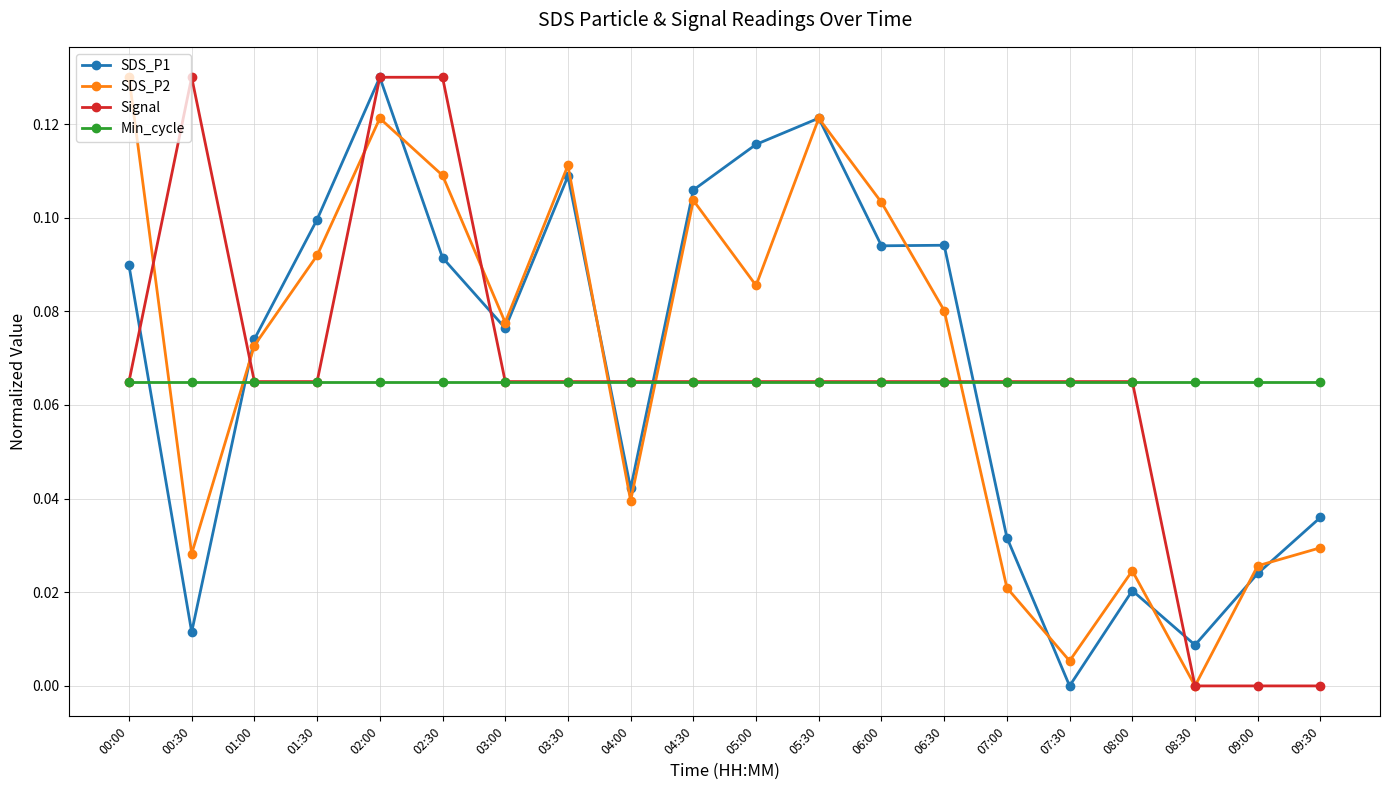

At which category does SDS_P1 reach its first local valley?

00:30